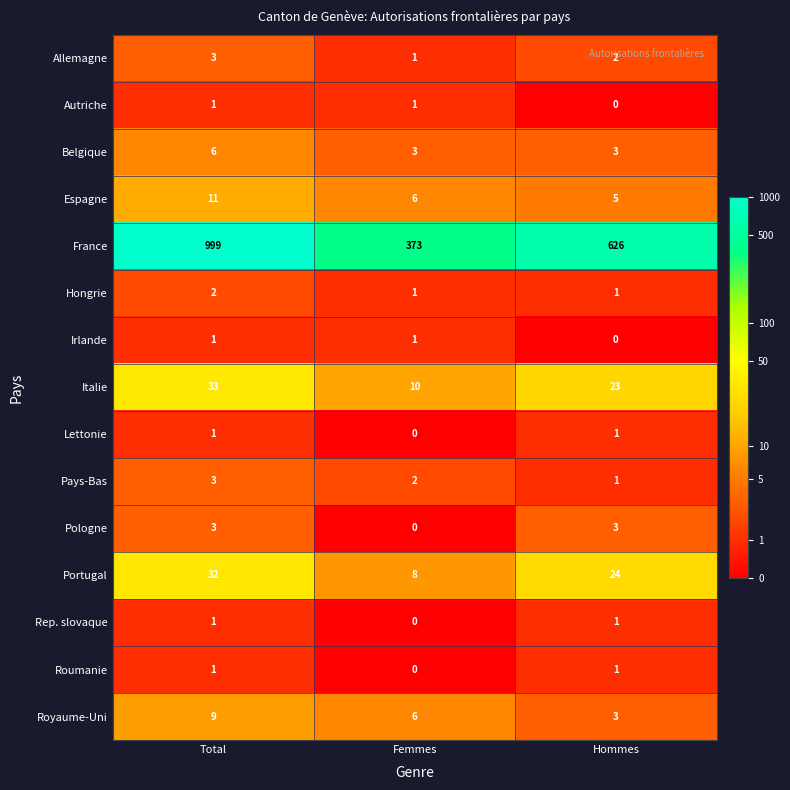

What is the sum of the Portugal values at Hommes and Femmes?

32